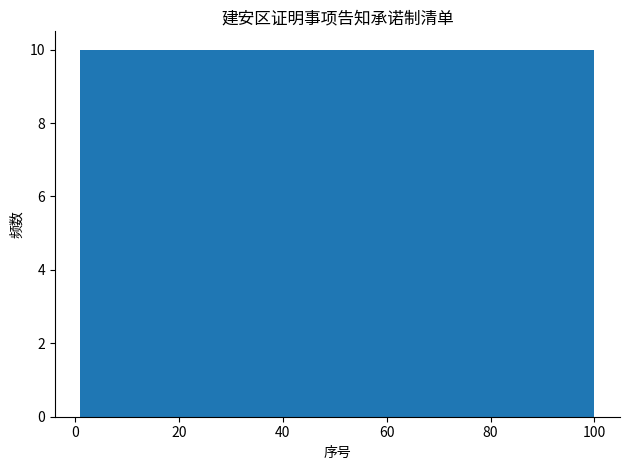

Reading left to right, list every bar in this chart as the range it spans on the x-axis followed by its height. Neither the bar edges nor the heights are printed on the chart, so give them approximately, as read against the axes.

2 to 10: 10
10 to 20: 10
20 to 30: 10
30 to 40: 10
40 to 50: 10
50 to 60: 10
60 to 70: 10
70 to 80: 10
80 to 90: 10
90 to 100: 10